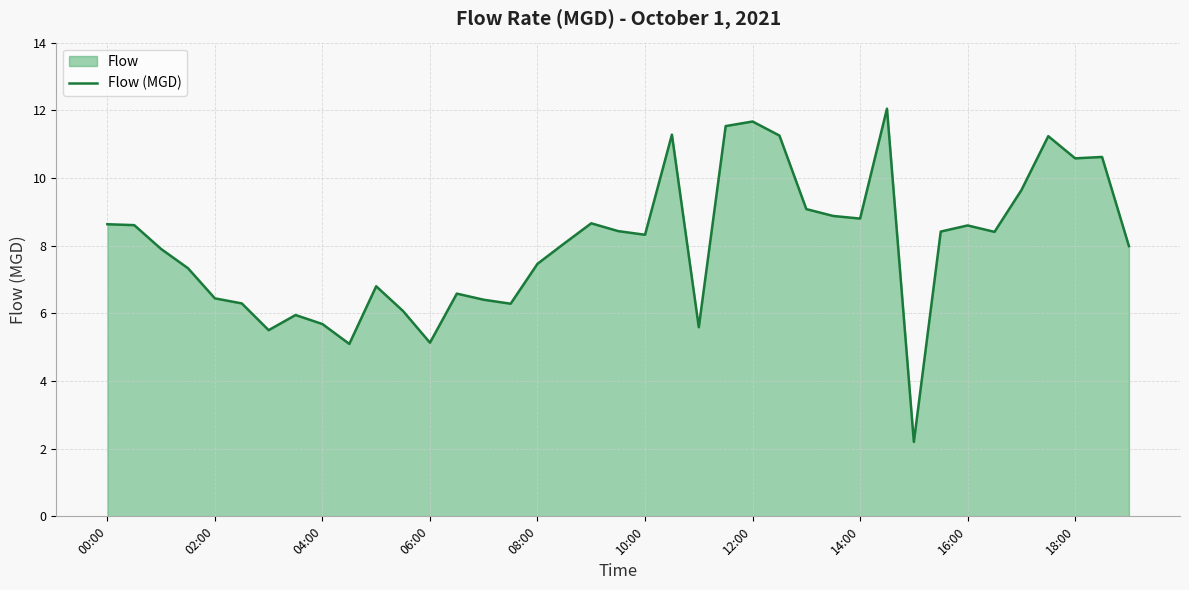

What is the difference between the maximum and minimum values?

9.8